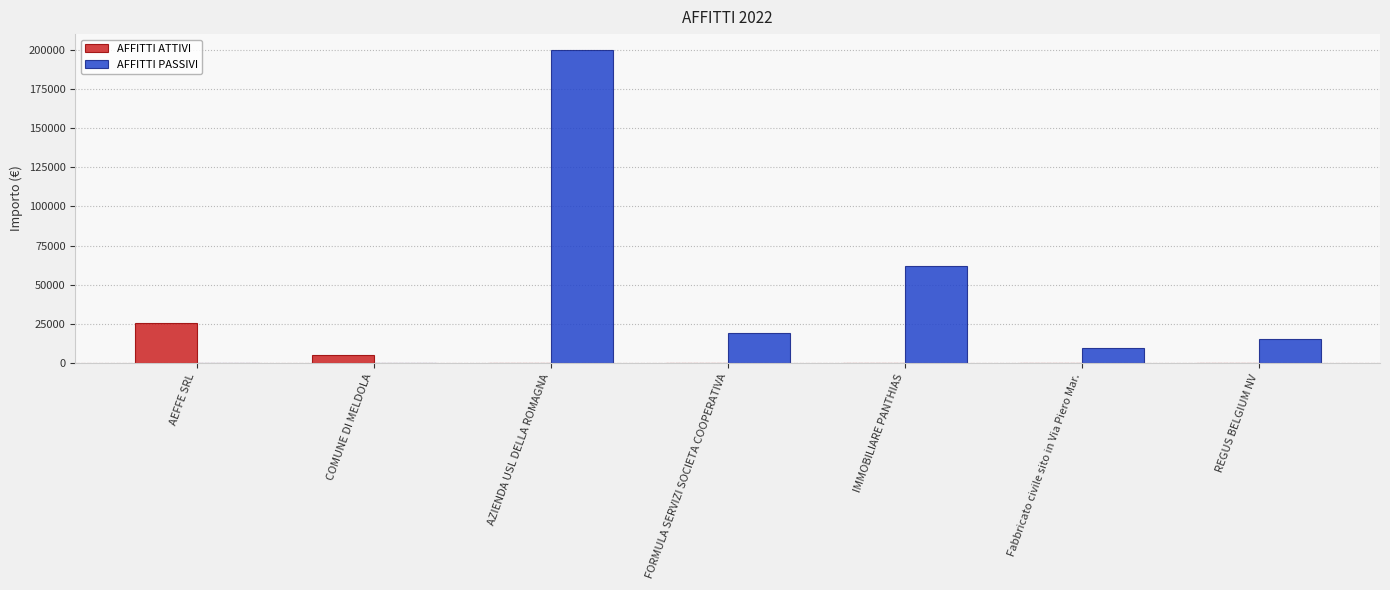

What are all the series names shown in the legend?

AFFITTI ATTIVI, AFFITTI PASSIVI